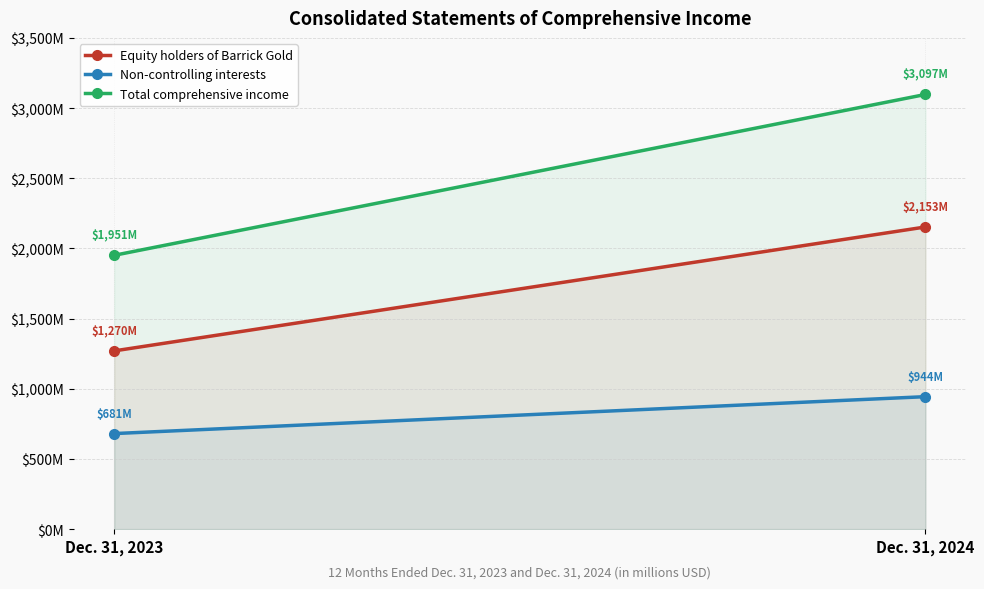

Is it true that Non-controlling interests equals 357 at Dec. 31, 2024?

False